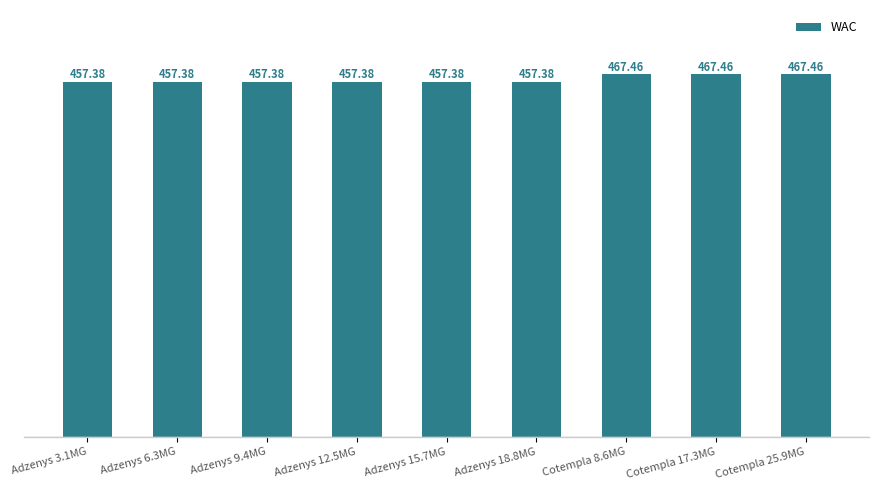

Which has a higher value, Adzenys 3.1MG or Cotempla 25.9MG?

Cotempla 25.9MG